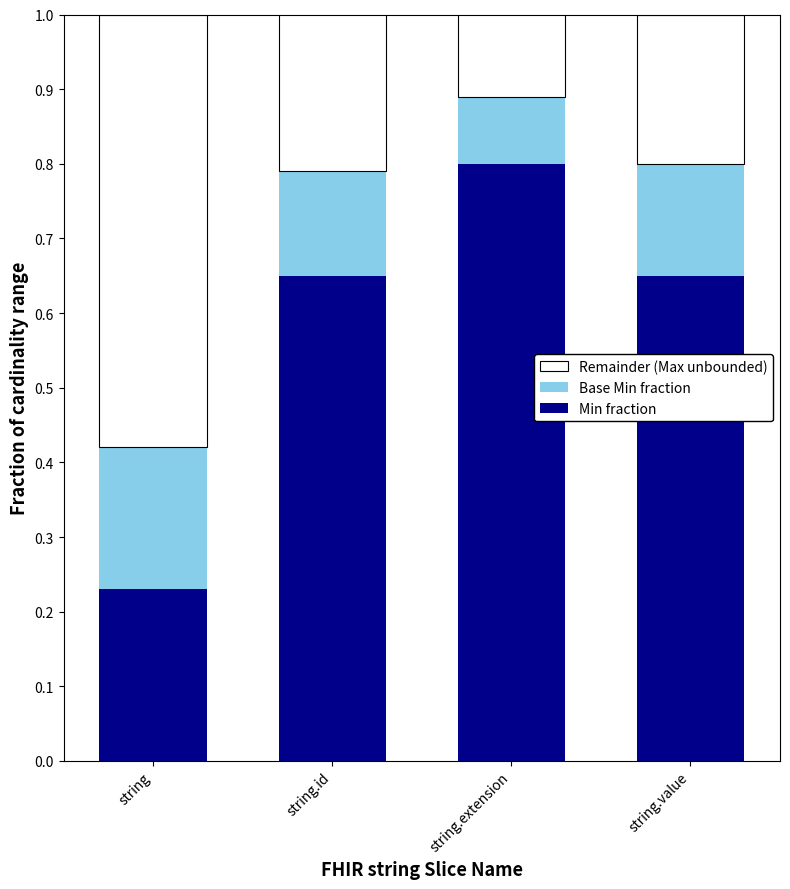

What is the total value across all series at string.id?

1.0